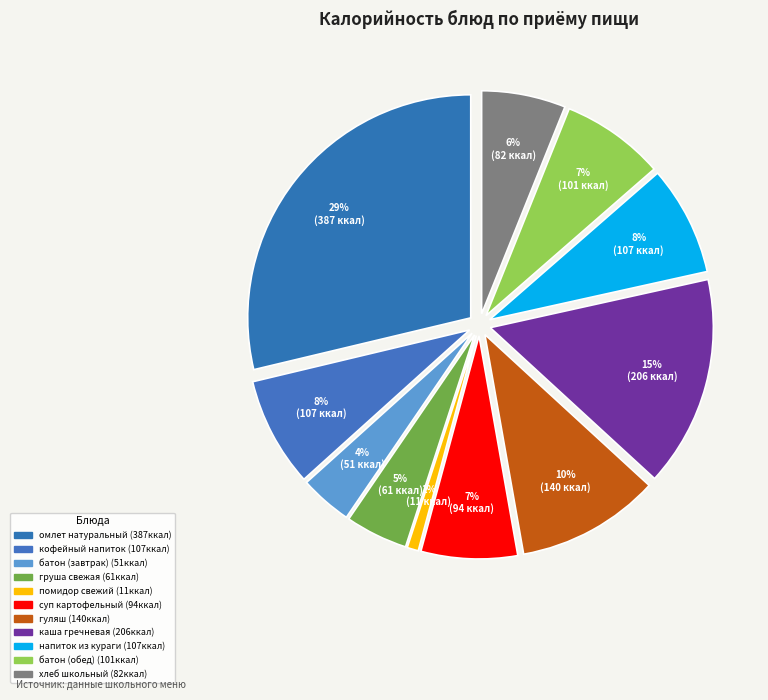

Is the sum of кофейный напиток and суп картофельный greater than half?

No